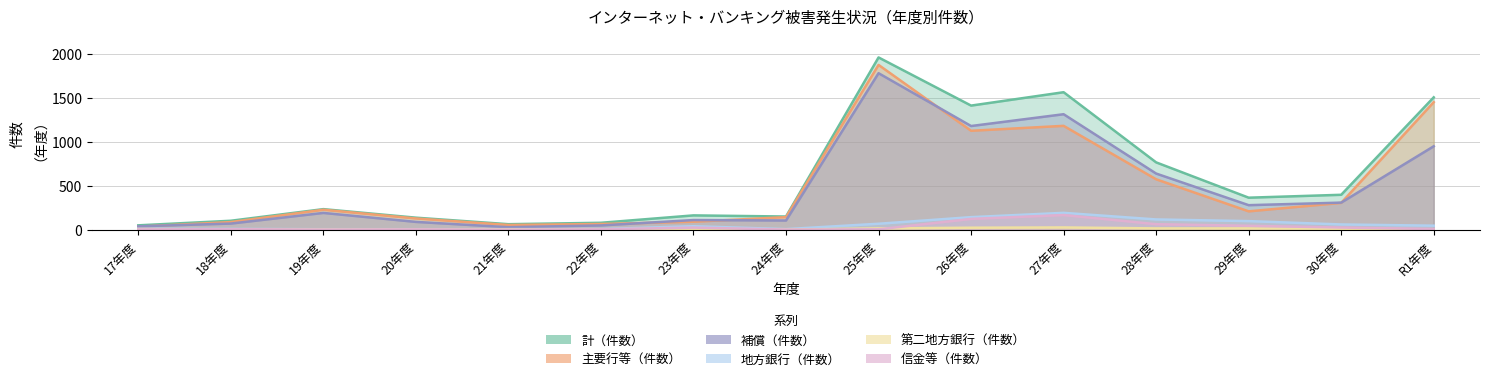

What is the label of the 9th point from the left?

25年度